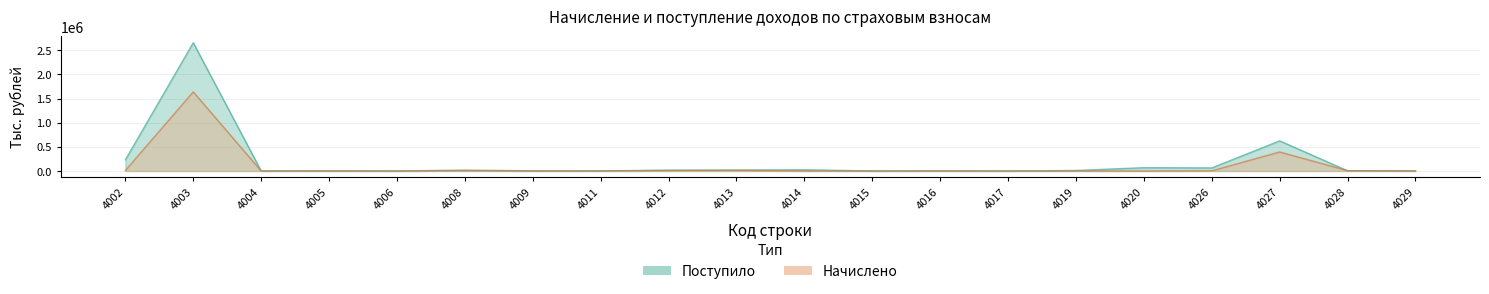

In Начислено, how many points are higher than both neighbors (excluding endpoints)?

6